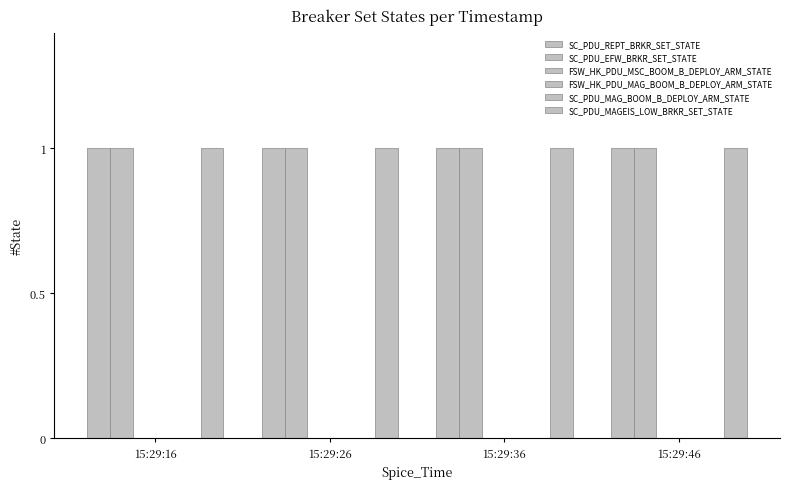

Between 15:29:16 and 15:29:26, which series saw the biggest shift?

SC_PDU_REPT_BRKR_SET_STATE